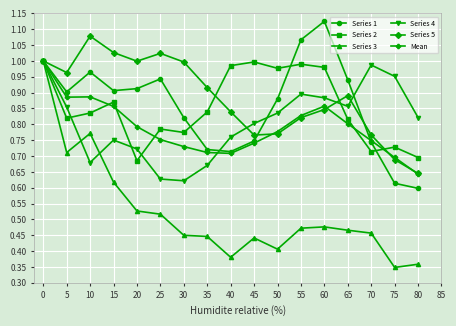

Between 10 and 55, which series saw the biggest shift?

Series 3